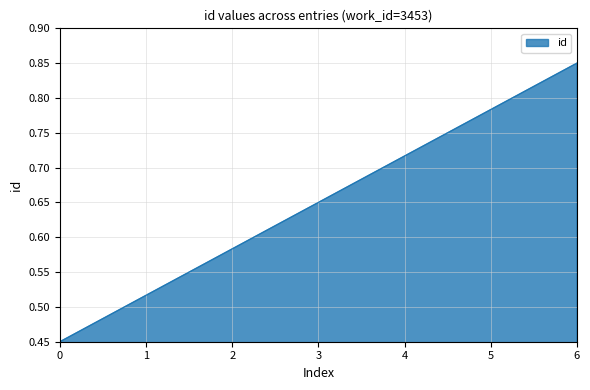

Which category has the highest value across all series?

6